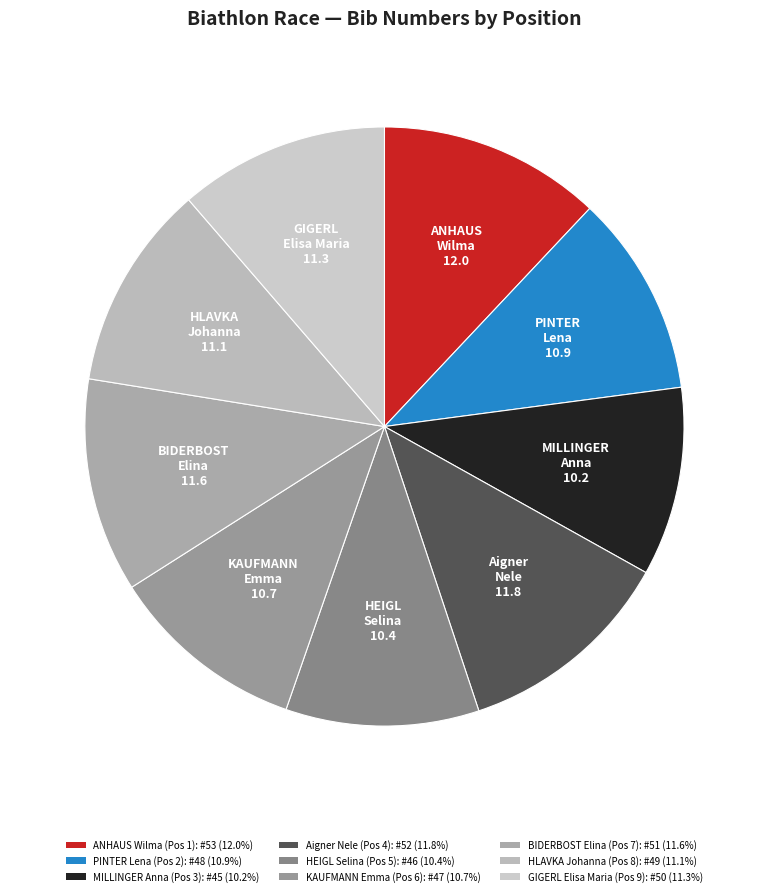

Combined, what portion of the pie is HEIGL Selina (Pos 5) and PINTER Lena (Pos 2)?

21.3%